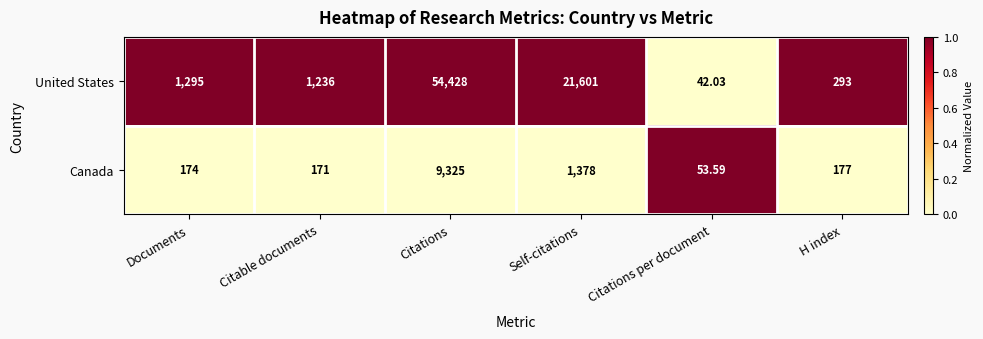

List the series in order of their peak value, lowest first.

Canada, United States